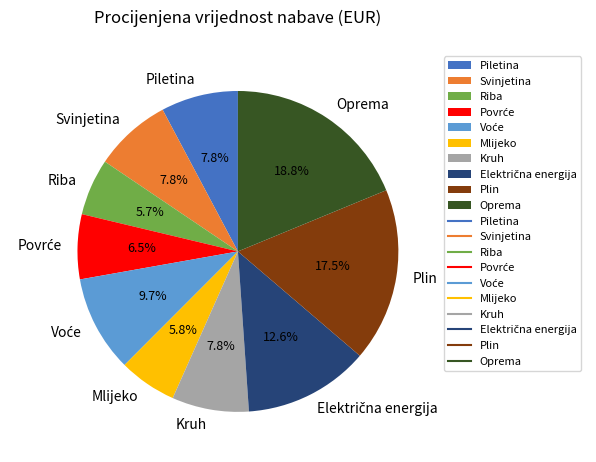

Count the number of slices in the pie.

10